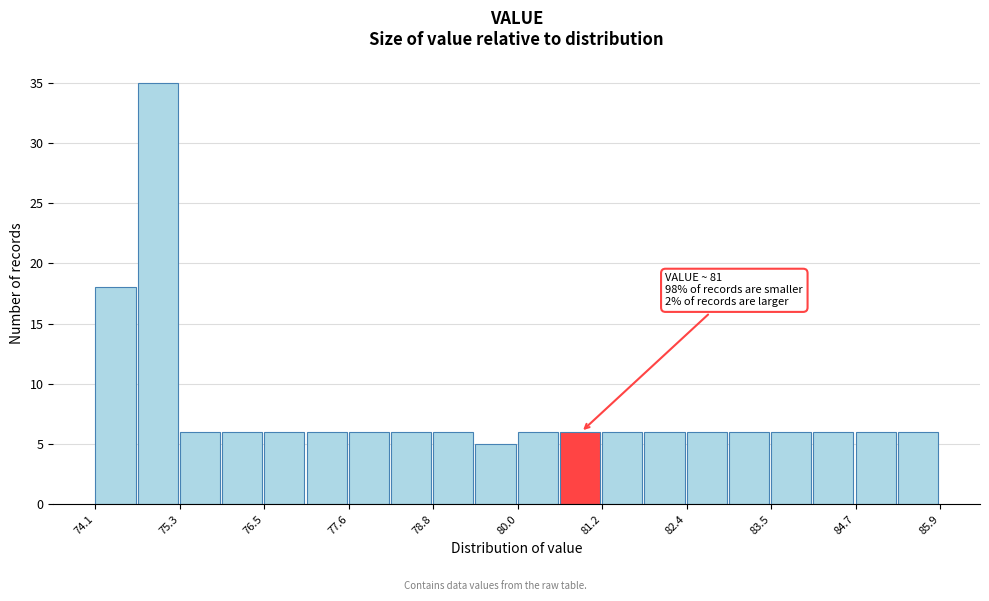

Around what value on the x-axis is the tallest bar? Give the approximate position of its centre, as read against the axis.

75.0